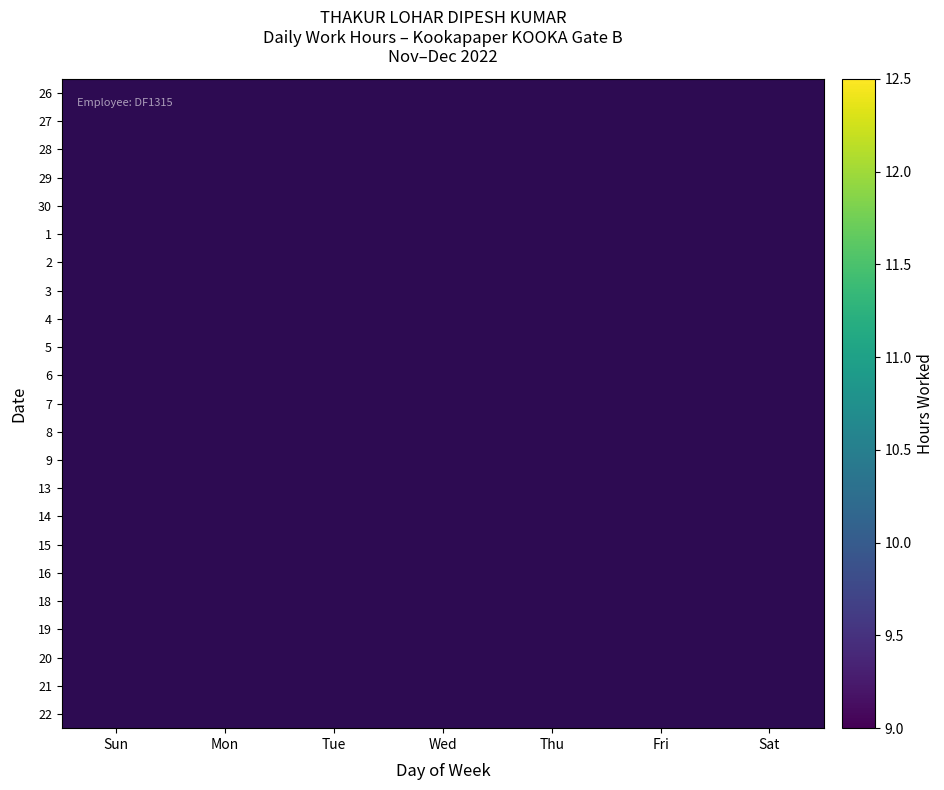

List the series in order of their overall mean, highest first.

26, 27, 28, 29, 30, 1, 2, 3, 4, 5, 6, 7, 8, 9, 13, 14, 15, 16, 18, 19, 20, 21, 22